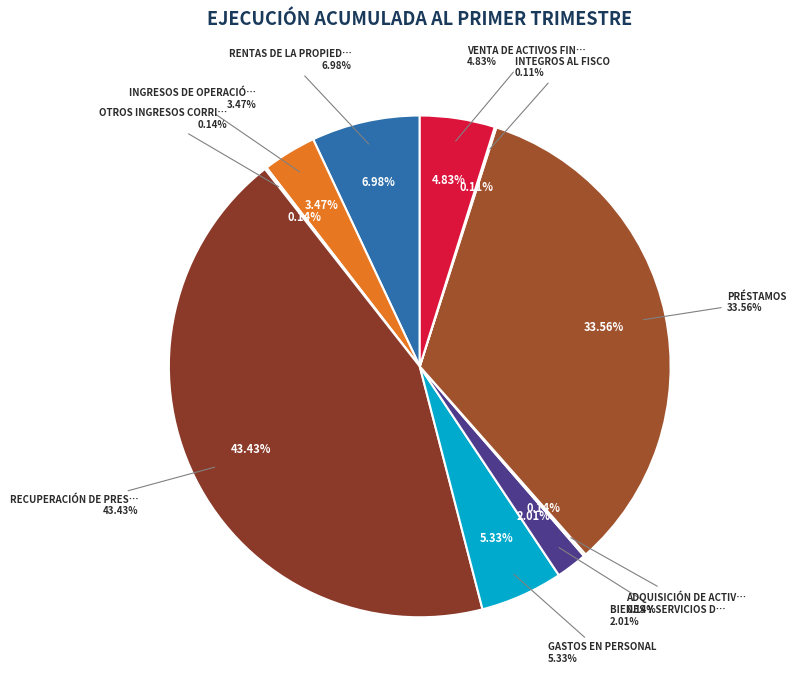

To the nearest percent, what is the combined percentage of ADQUISICIÓN DE ACTIVOS NO FINANCIEROS and PRÉSTAMOS?

34%